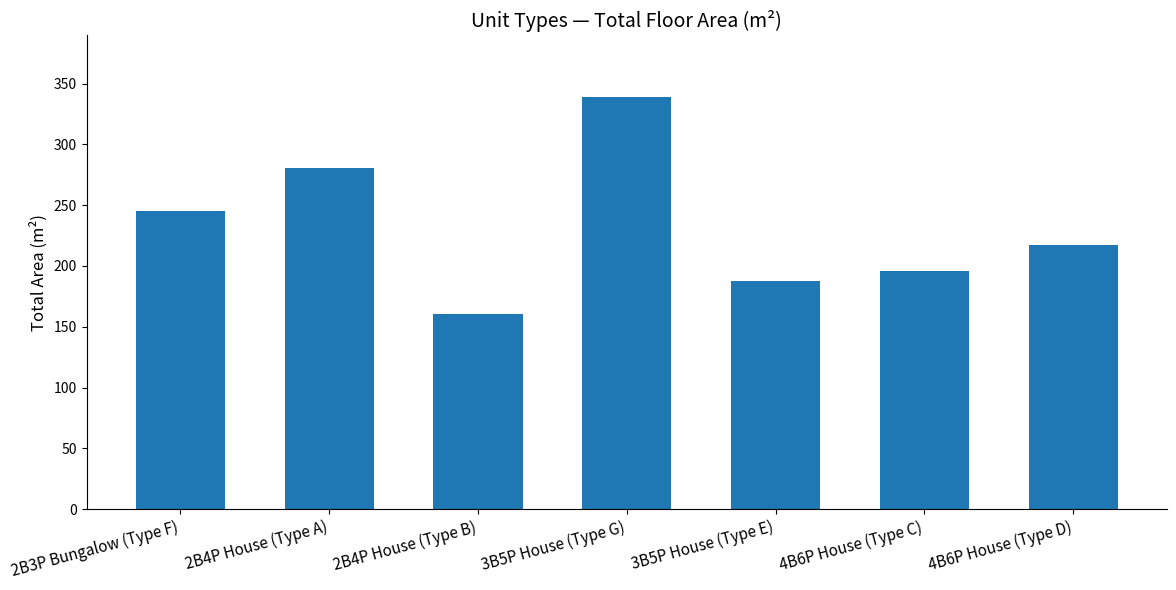

At which category does the chart reach its peak across all series?

3B5P House (Type G)